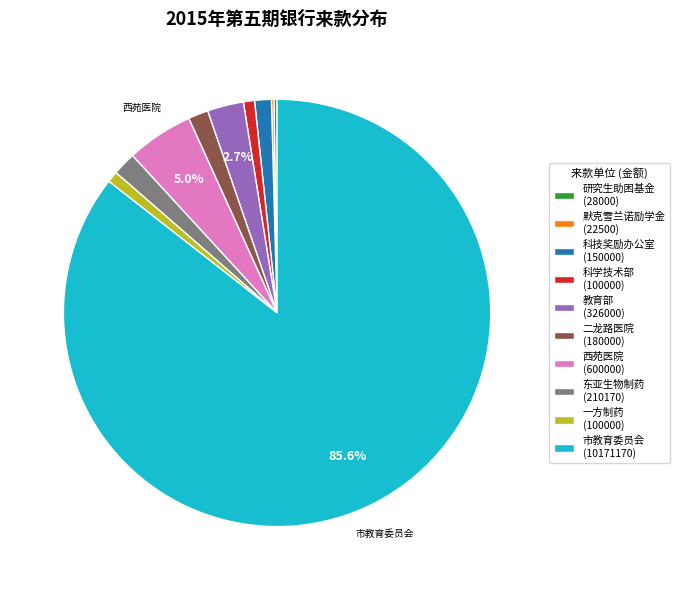

Which category accounts for the majority?

市教育委员会 (10171170)